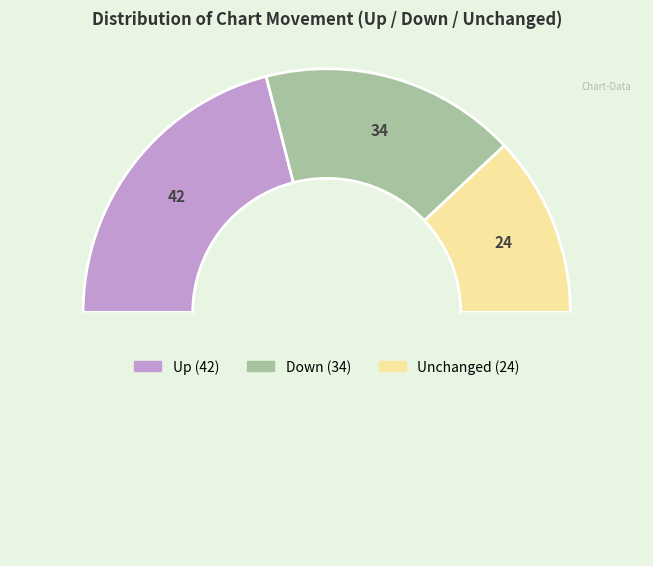

How many slices are in this pie chart?

4